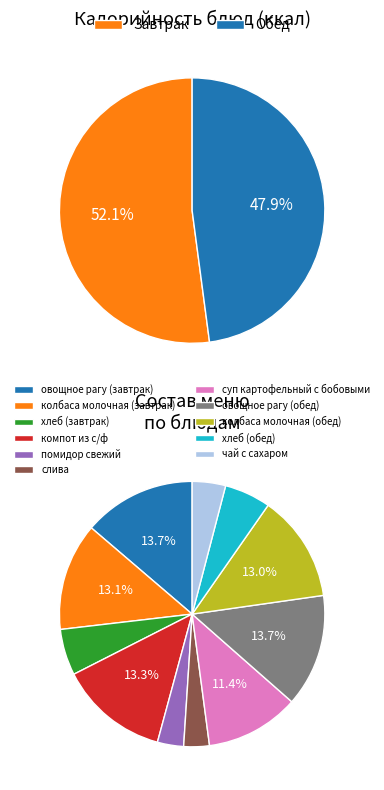

Does any single category account for the majority?

No